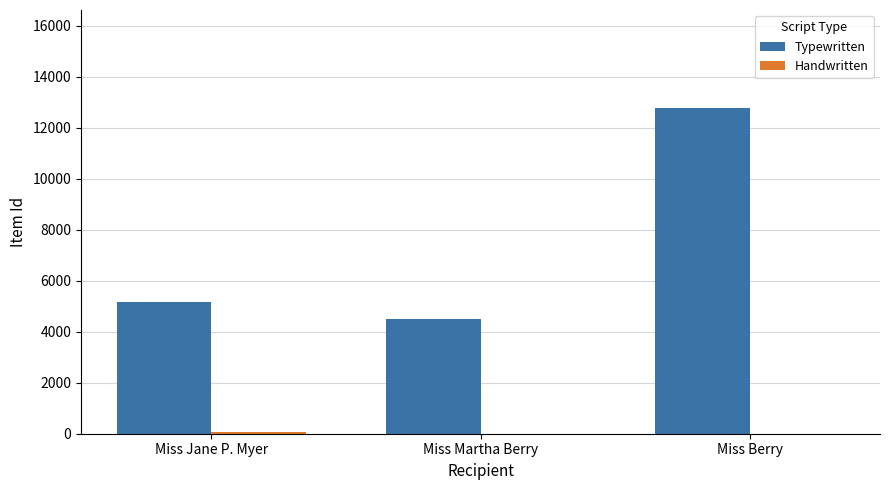

Does the chart contain stacked bars?

No